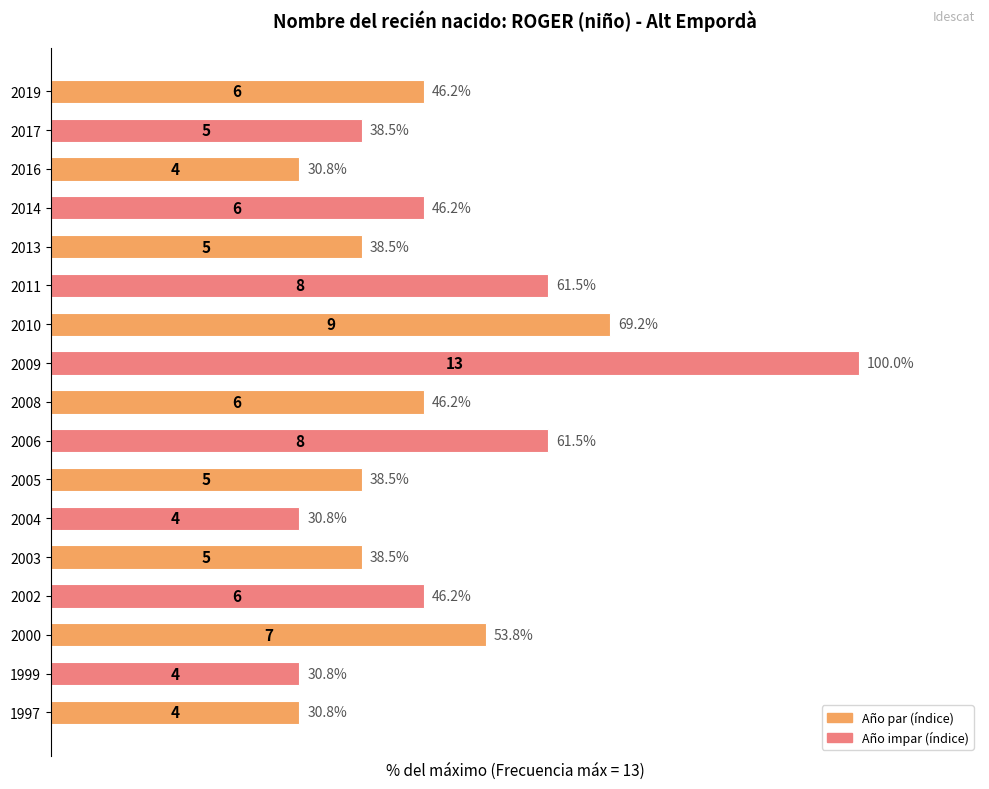

How many data points are above 46?

9